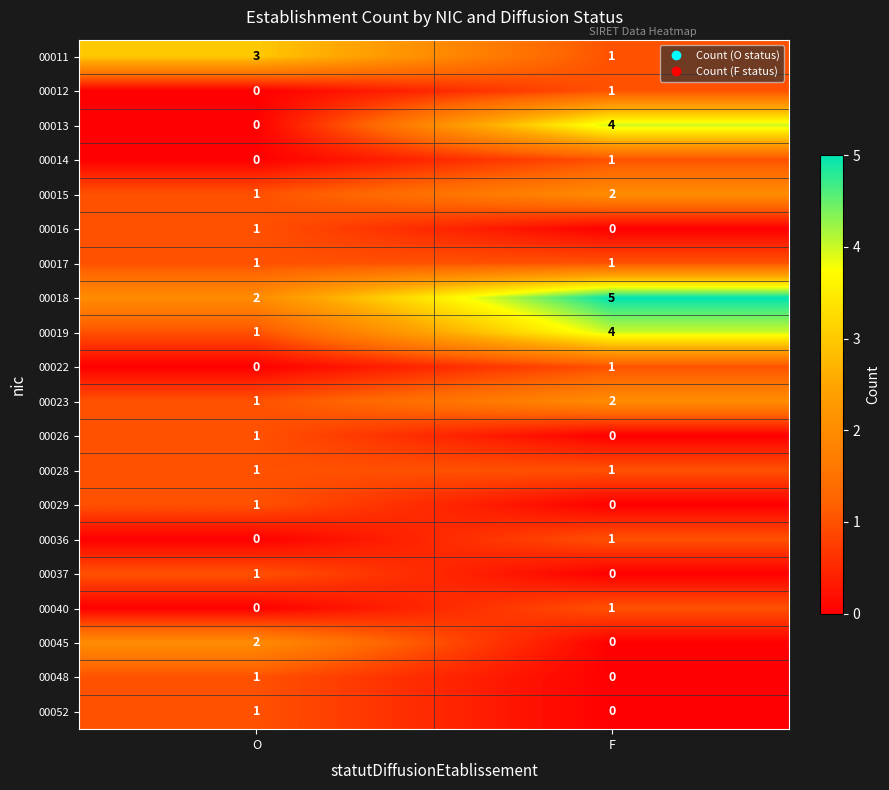

What is the total value across all series at F?

25